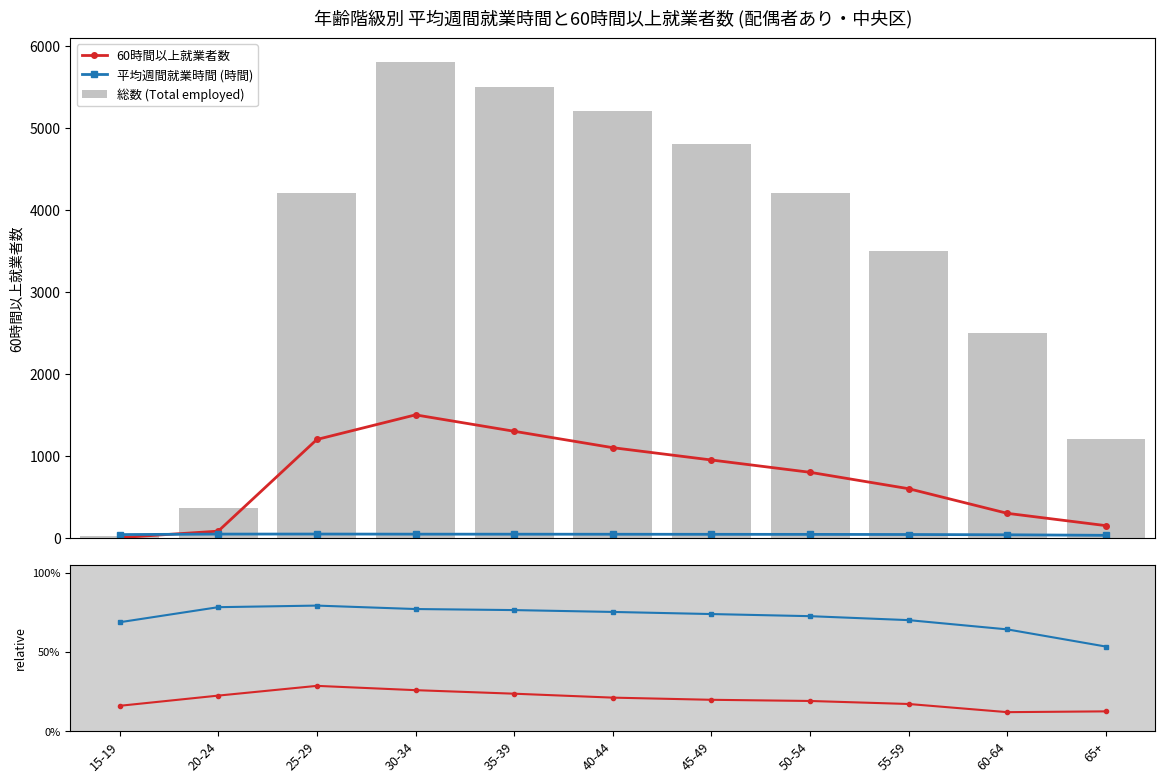

Which series has the largest total across all categories?

総数 (Total employed)